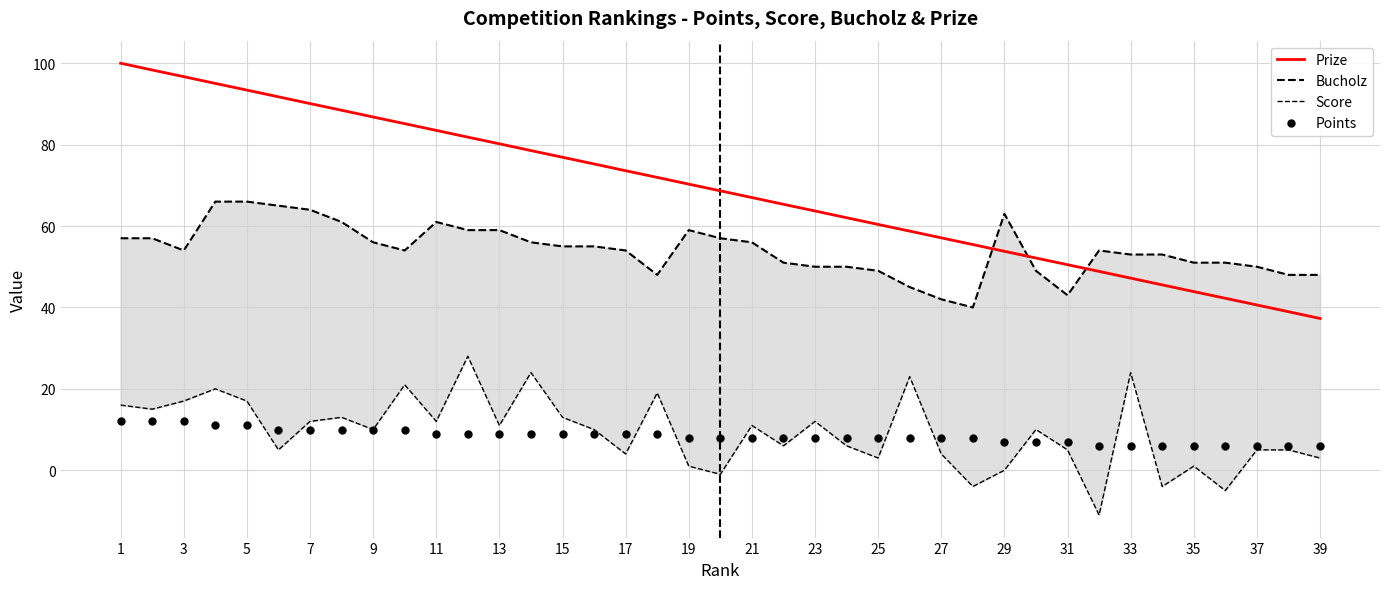

Which series contains the lowest Y value?

Score